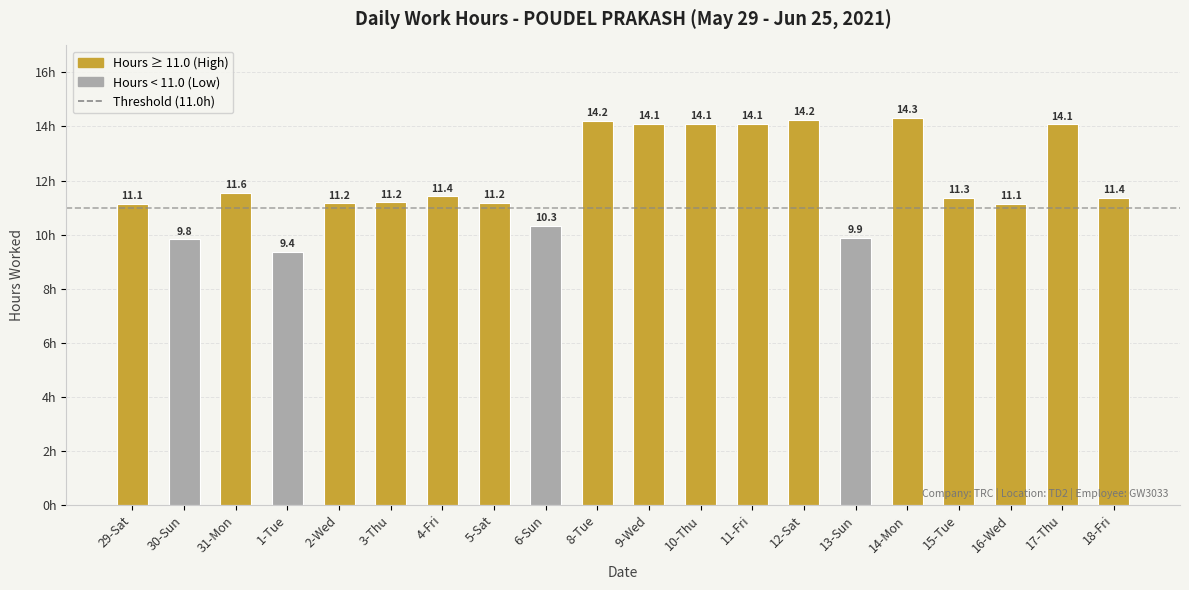

Is it true that the value at 30-Sun is 9.8?

True